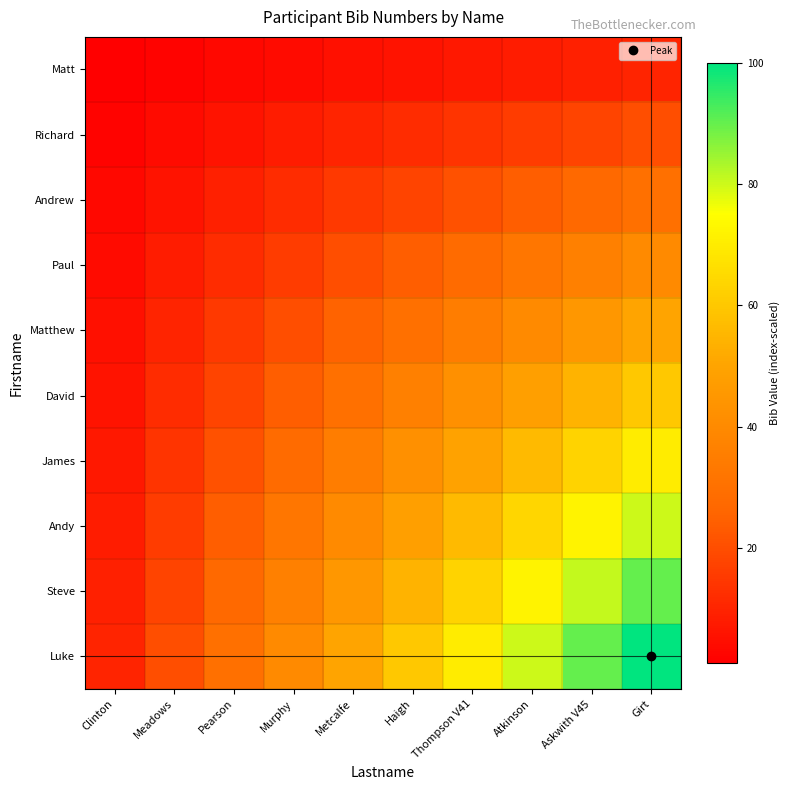

Which label corresponds to the smallest value in the chart?

Clinton